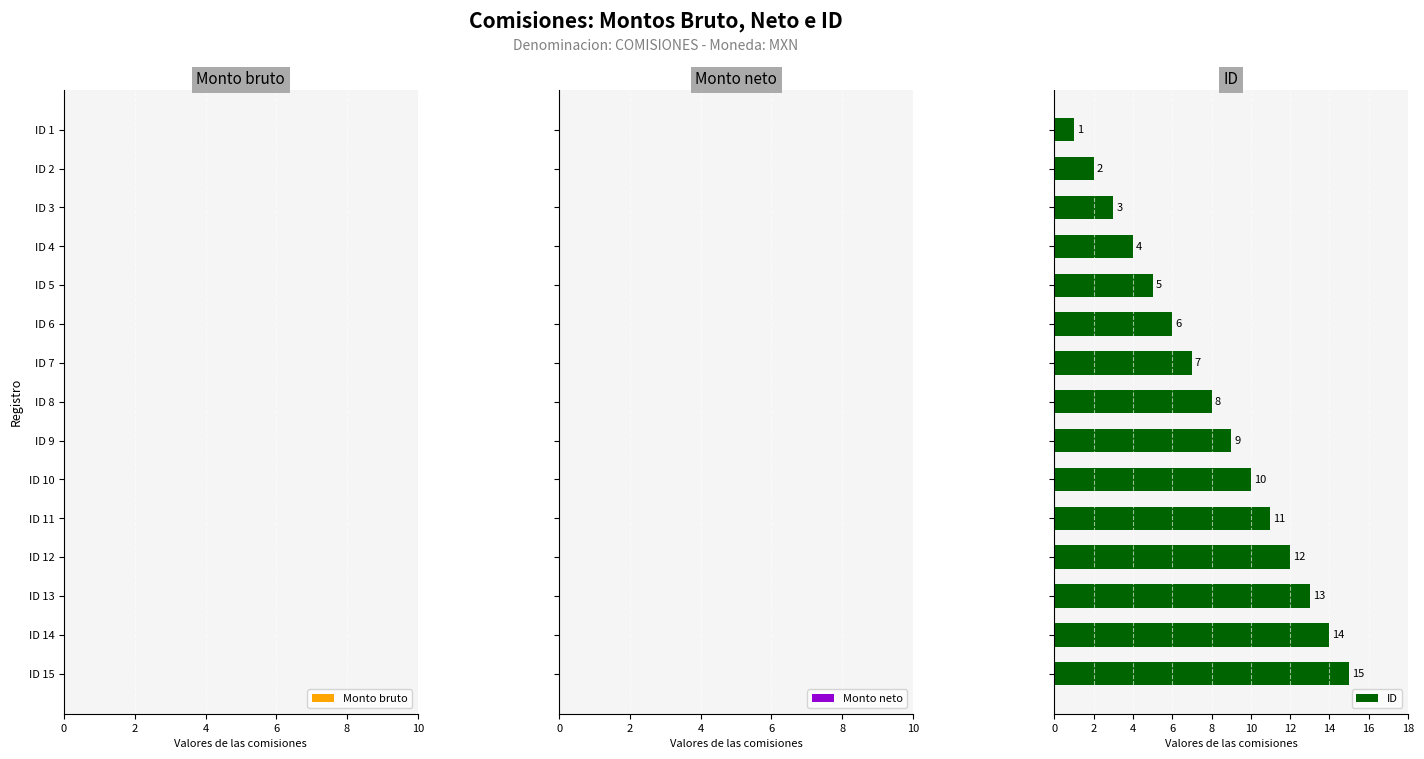

What is the difference between the second highest and minimum values?

13